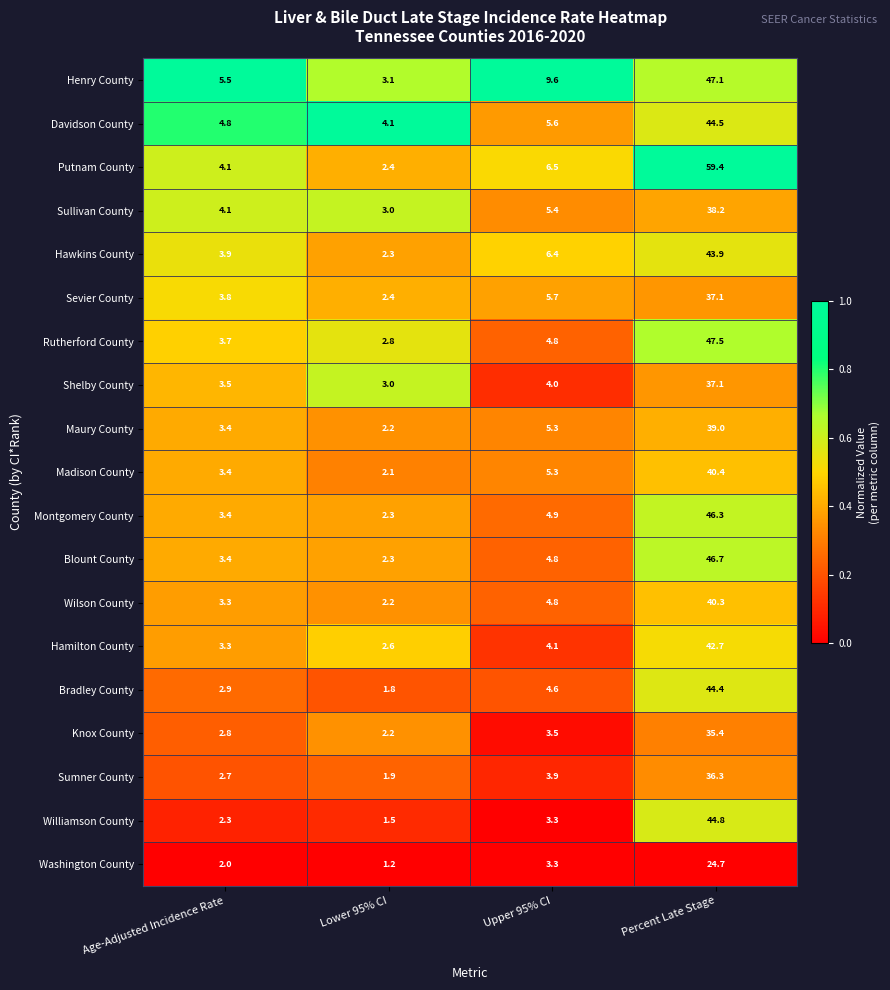

What is the spread (max minus min) of values at Upper 95% CI?

6.3